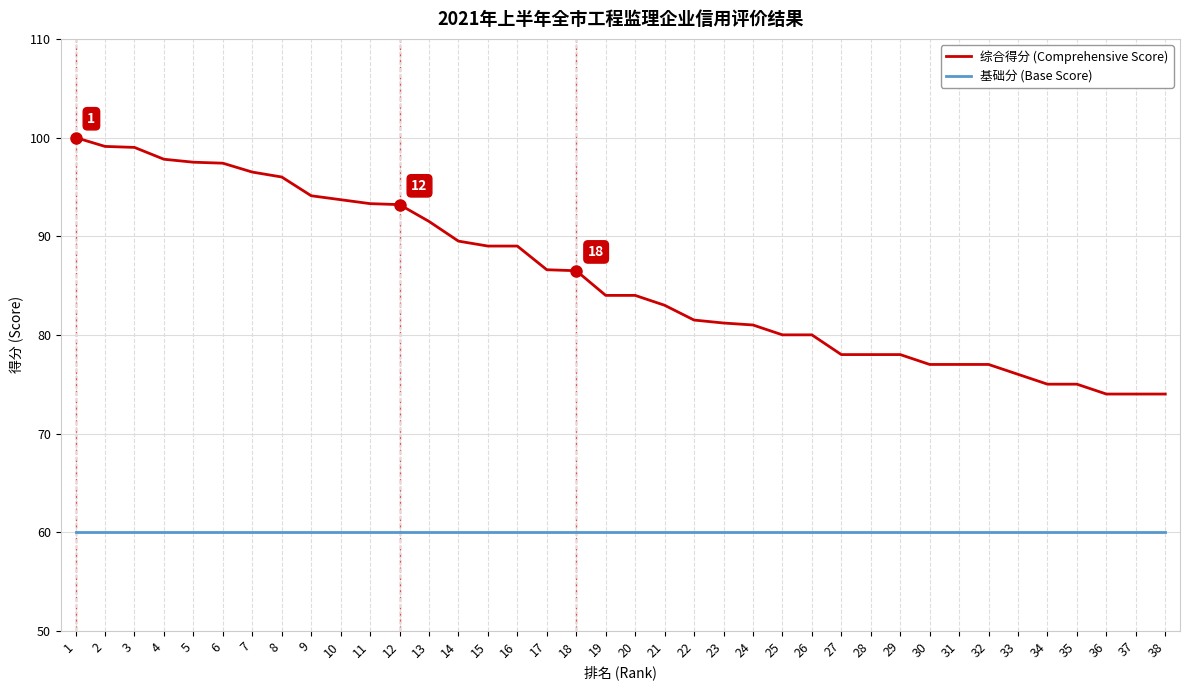

The 基础分 (Base Score) series shows 26.2 at 33. True or false?

False